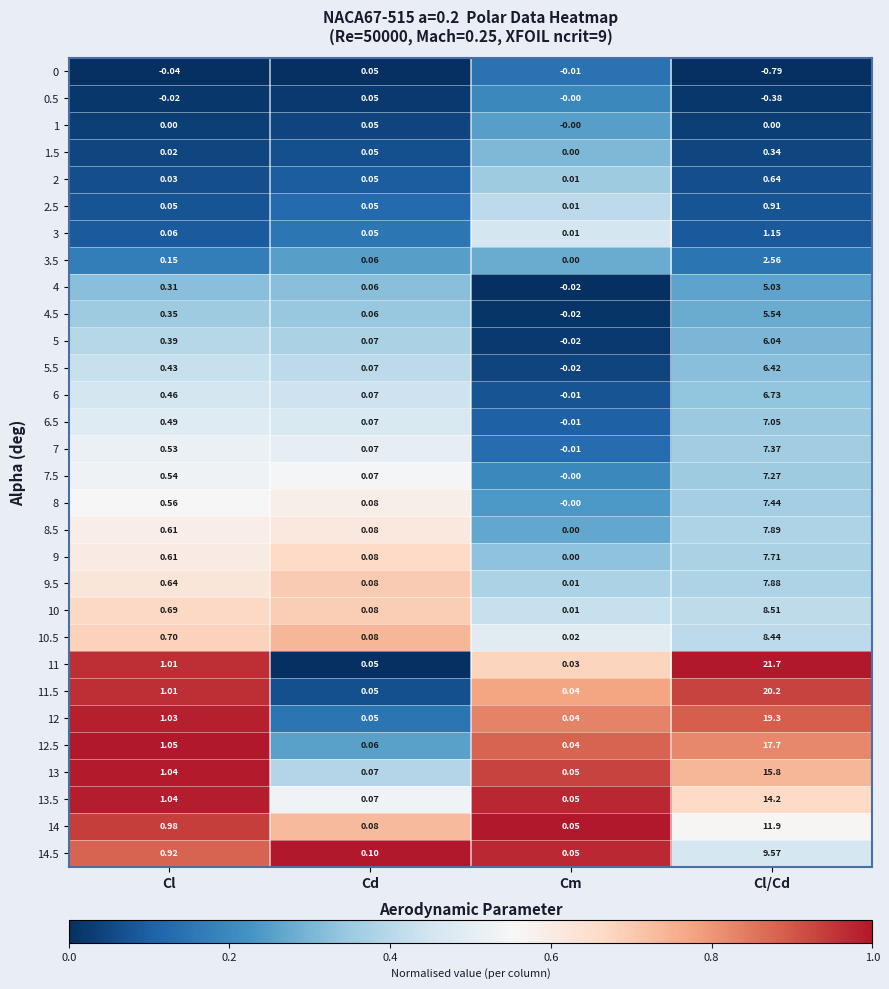

Which category has the lowest value across all series?

Cl/Cd